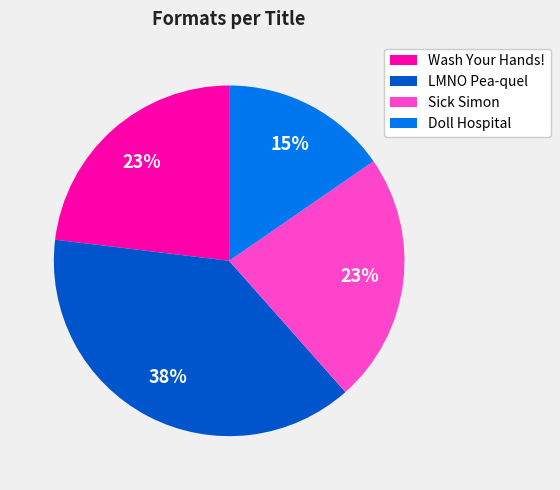

To the nearest percent, what is the combined percentage of Wash Your Hands! and Doll Hospital?

38%